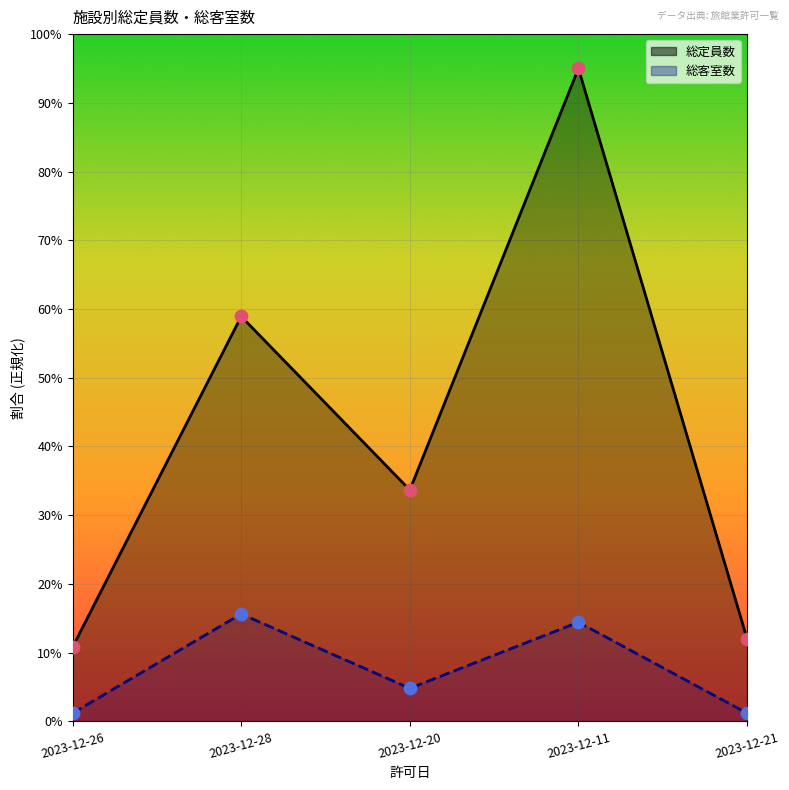

At which category is the sum across all series the highest?

2023-12-11